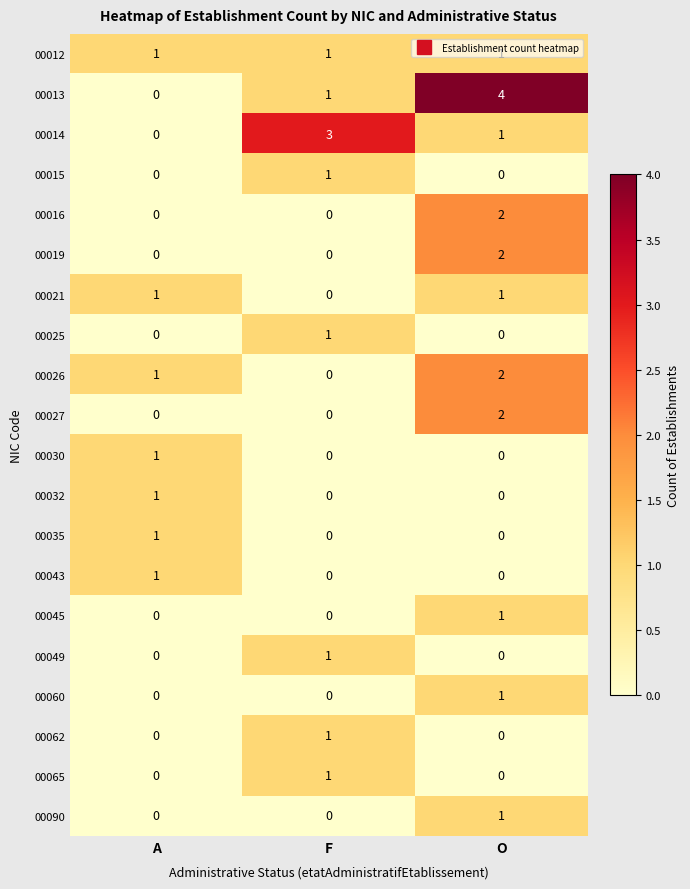

Count the number of categories in the chart.

3